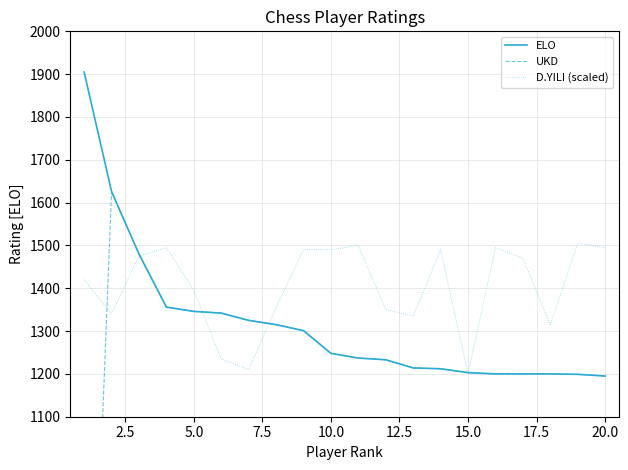

What is the lowest value of the D.YILI (scaled) series?

1200